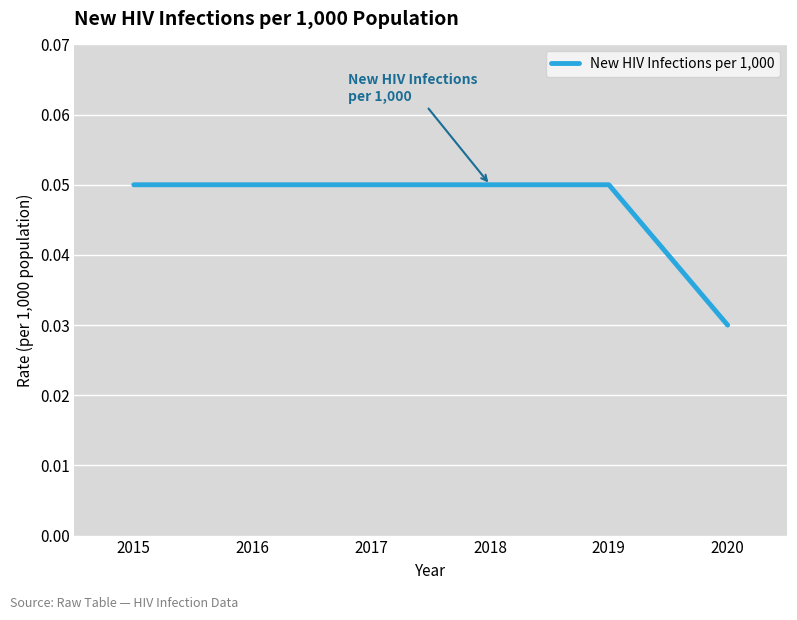

Which category has the lowest value across all series?

2020